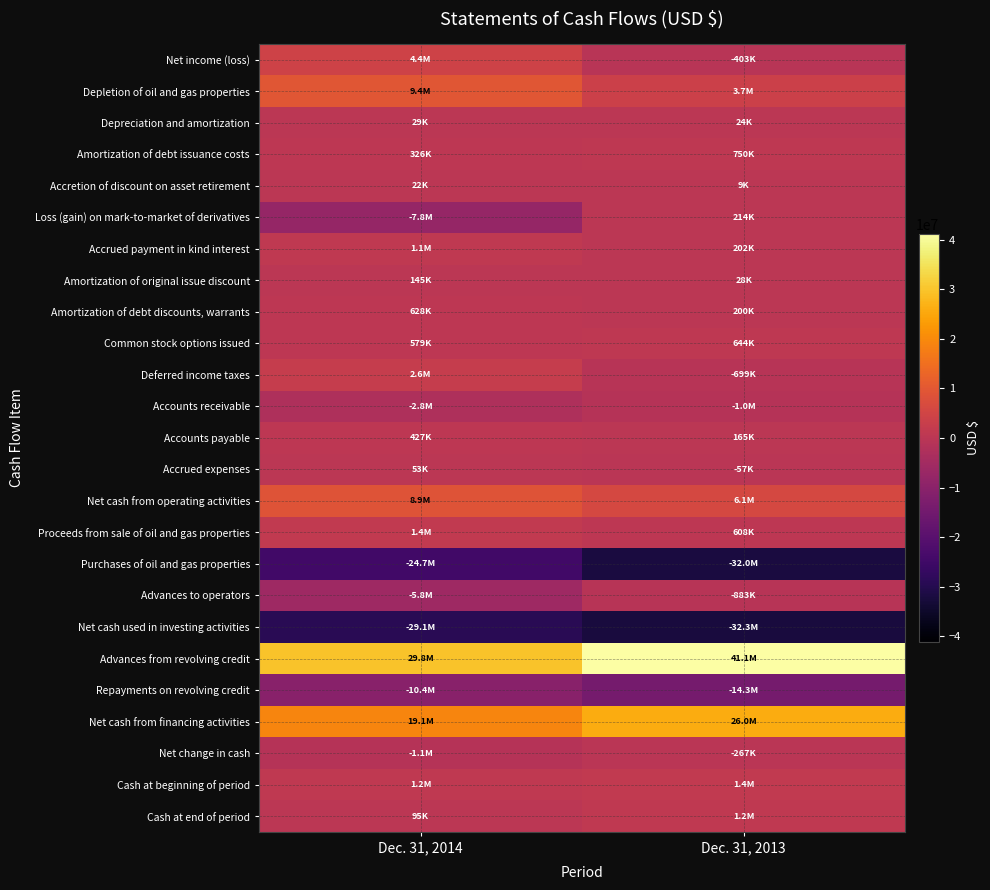

What is the total value across all series at Dec. 31, 2013?

317312